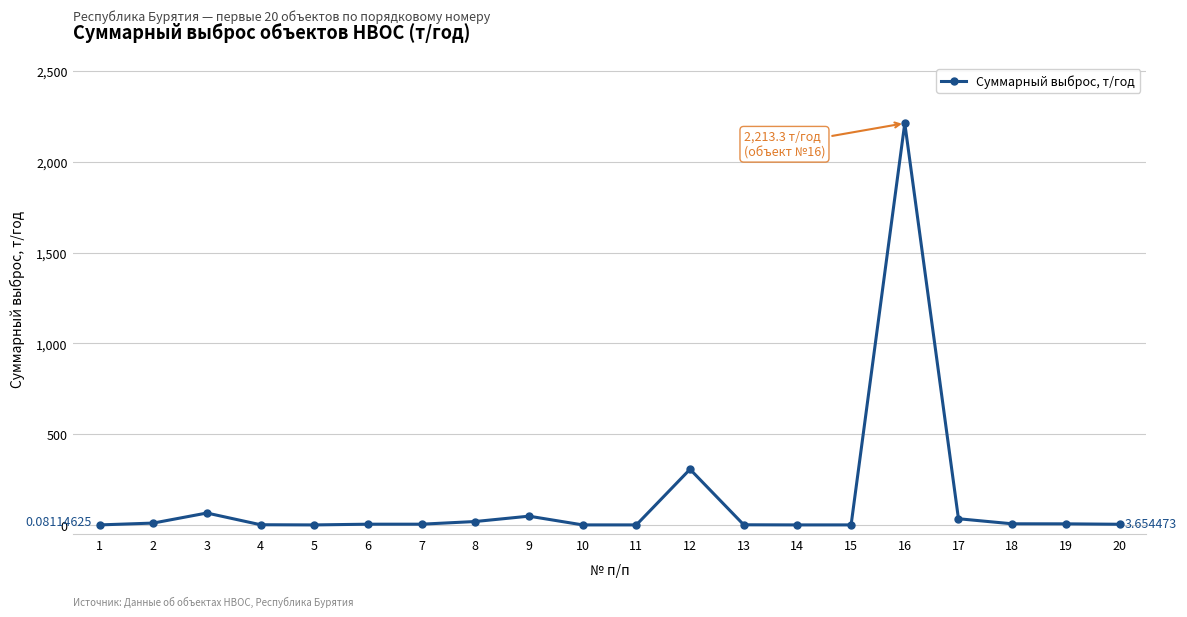

Which has a higher value, 12 or 18?

12